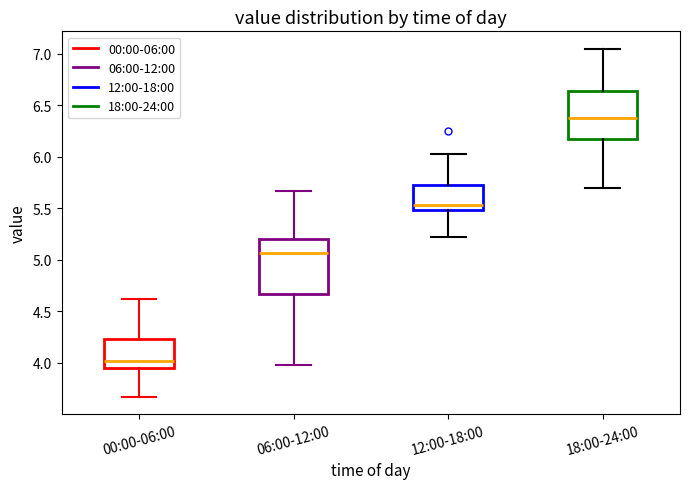

Which box is the tallest, from its lower edge to its upper edge?

06:00-12:00